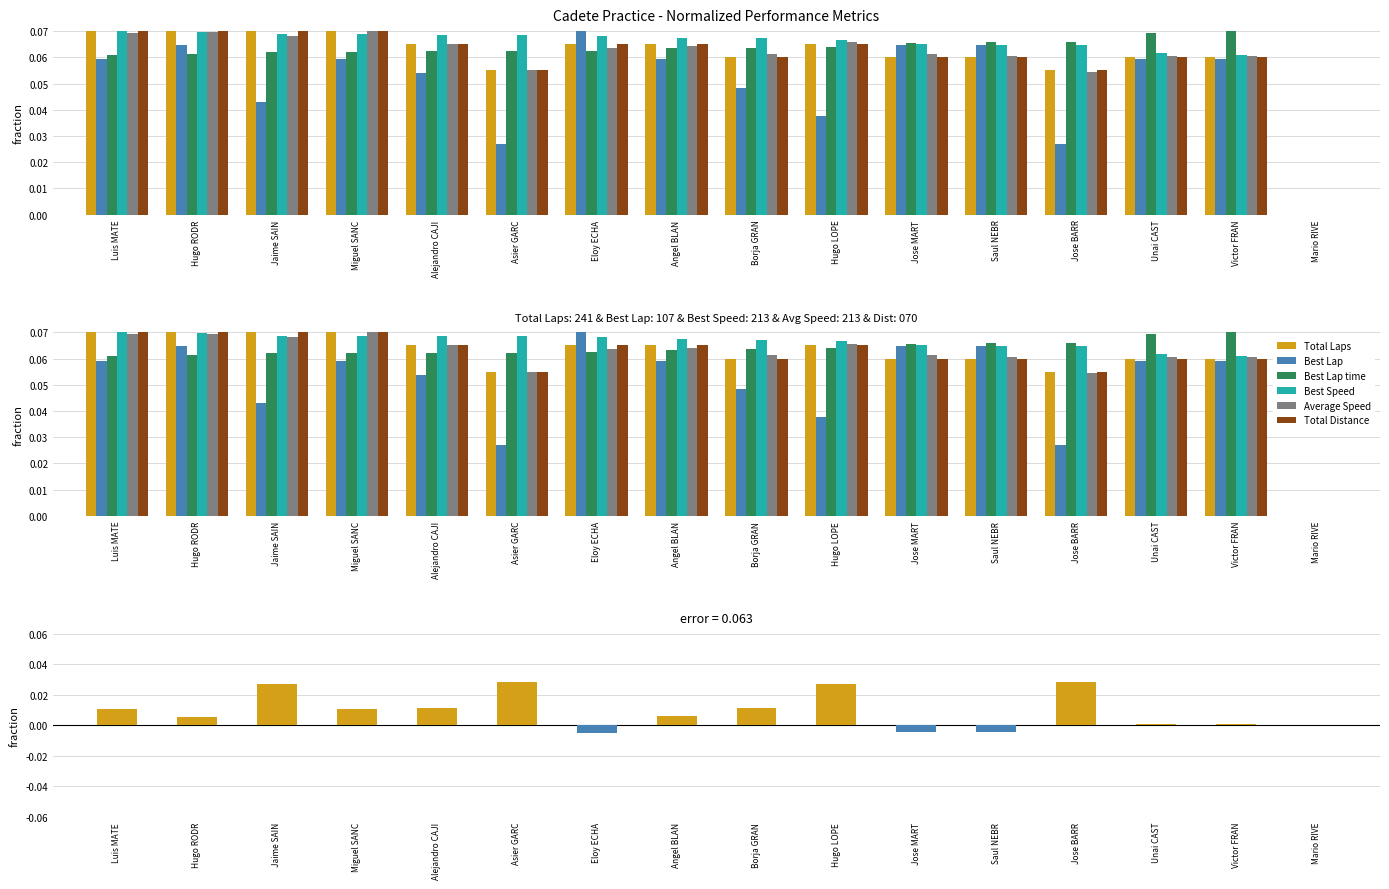

What is the highest value of the Total Distance series?

0.1